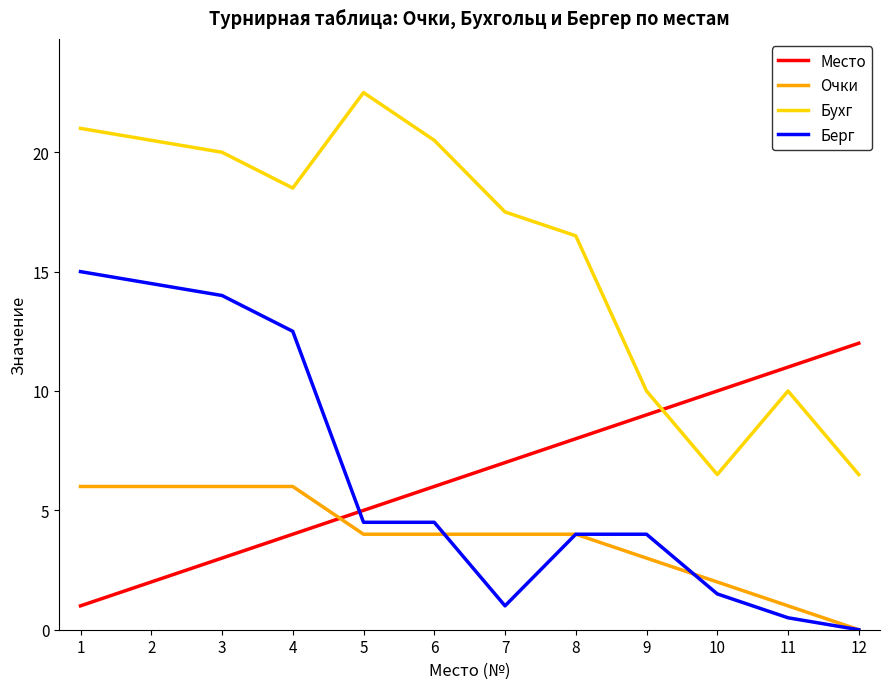

What is the sum of all Берг values?

76.0